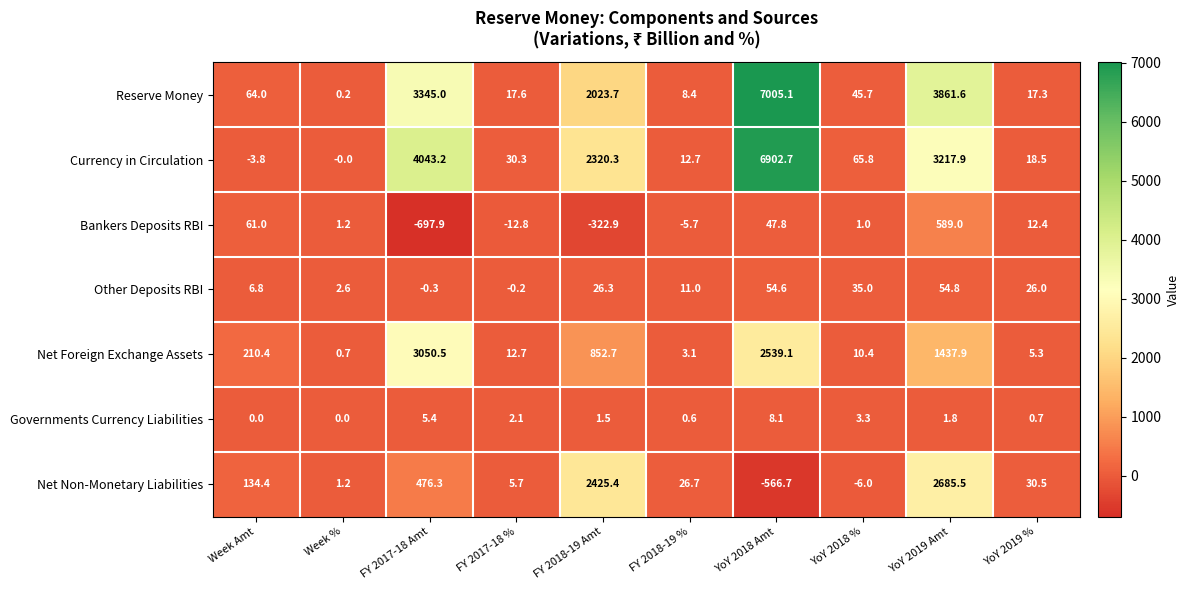

Between Week % and YoY 2019 Amt, which series saw the biggest shift?

Reserve Money